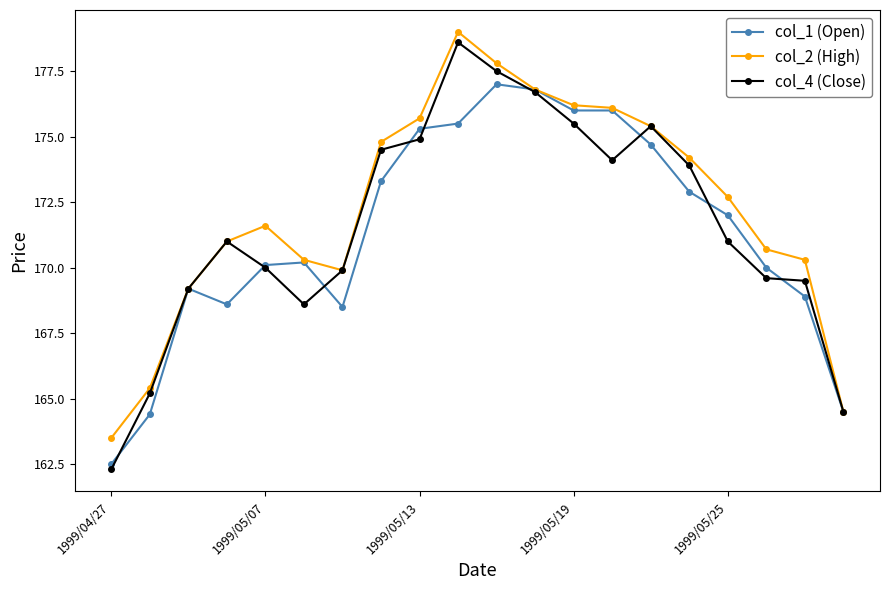

What is the value of the col_4 (Close) point at the 13th from the left?

175.5